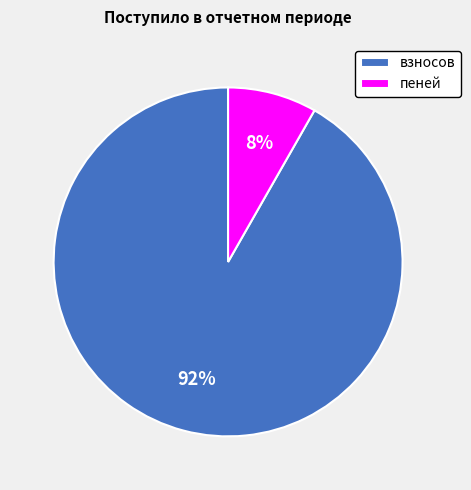

To the nearest percent, what is the difference between the взносов and пеней slice percentages?

84%